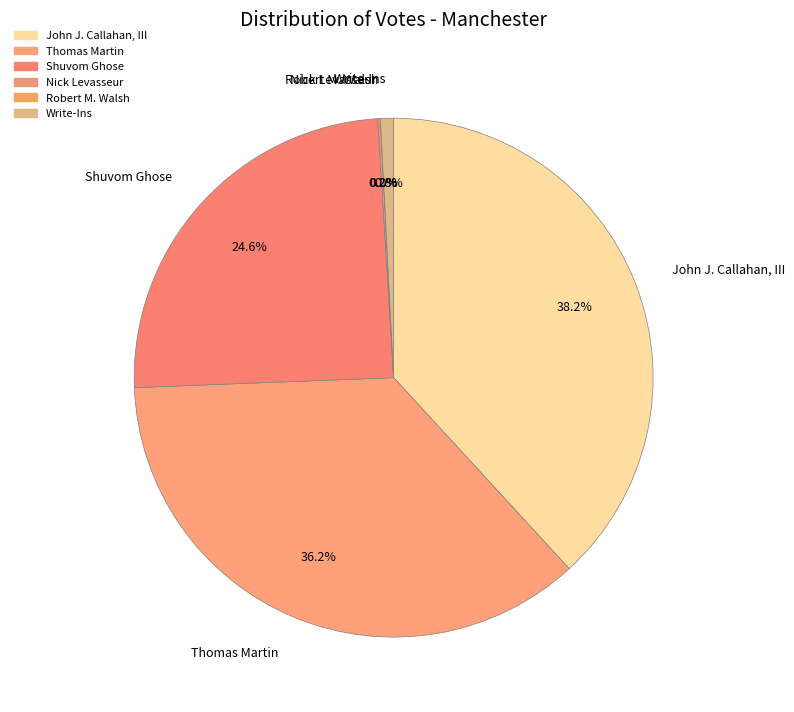

How many slices are in this pie chart?

6